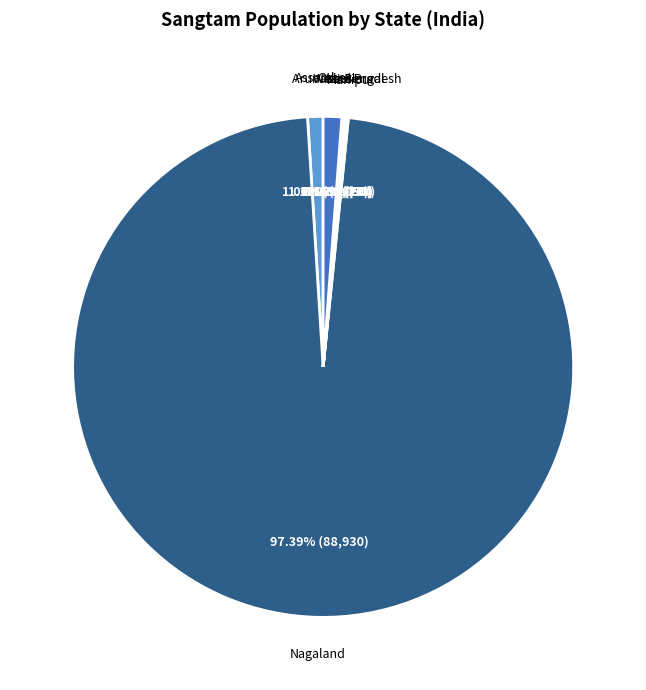

Is there a majority slice in this chart?

Yes